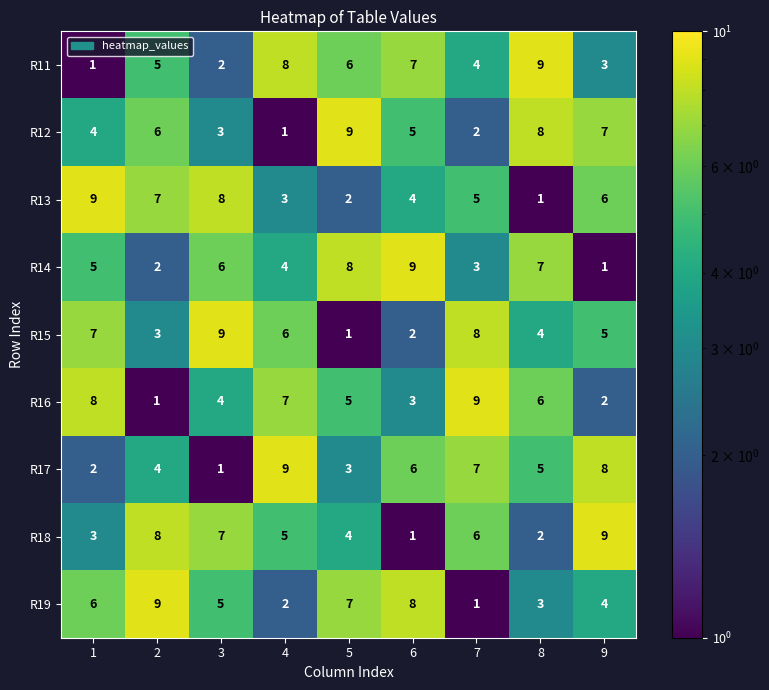

What is the maximum value for R13?

9